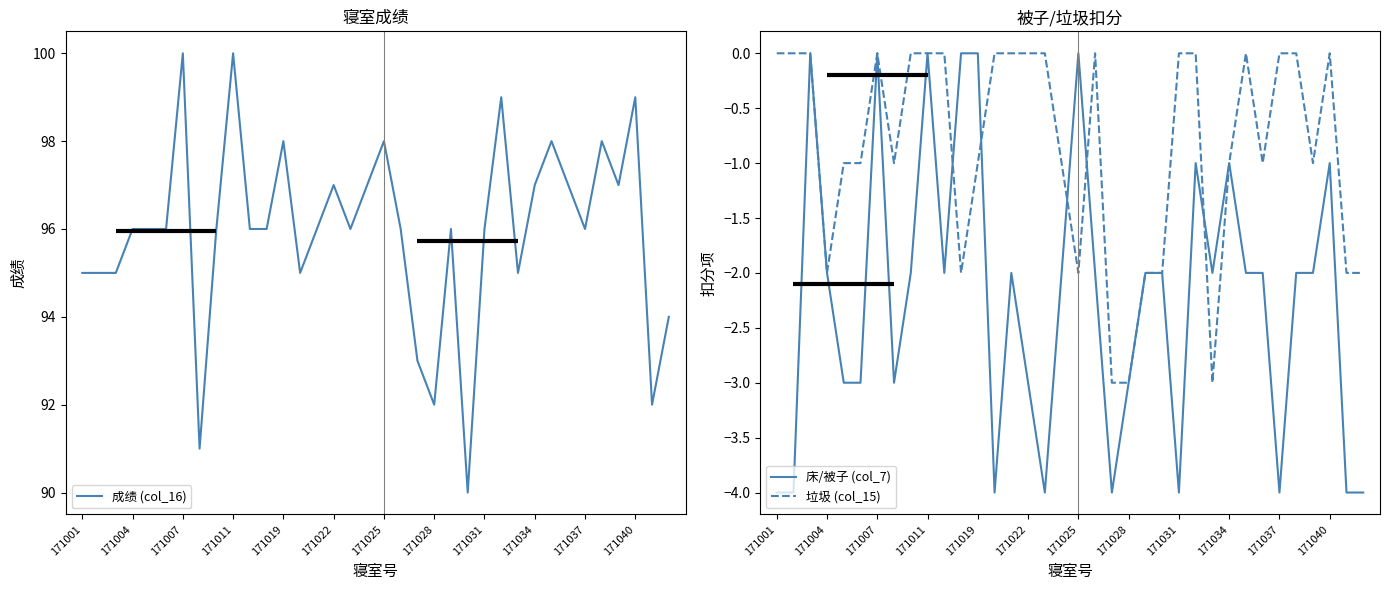

The value of 床/被子 (col_7) at 171022 is -5. True or false?

False